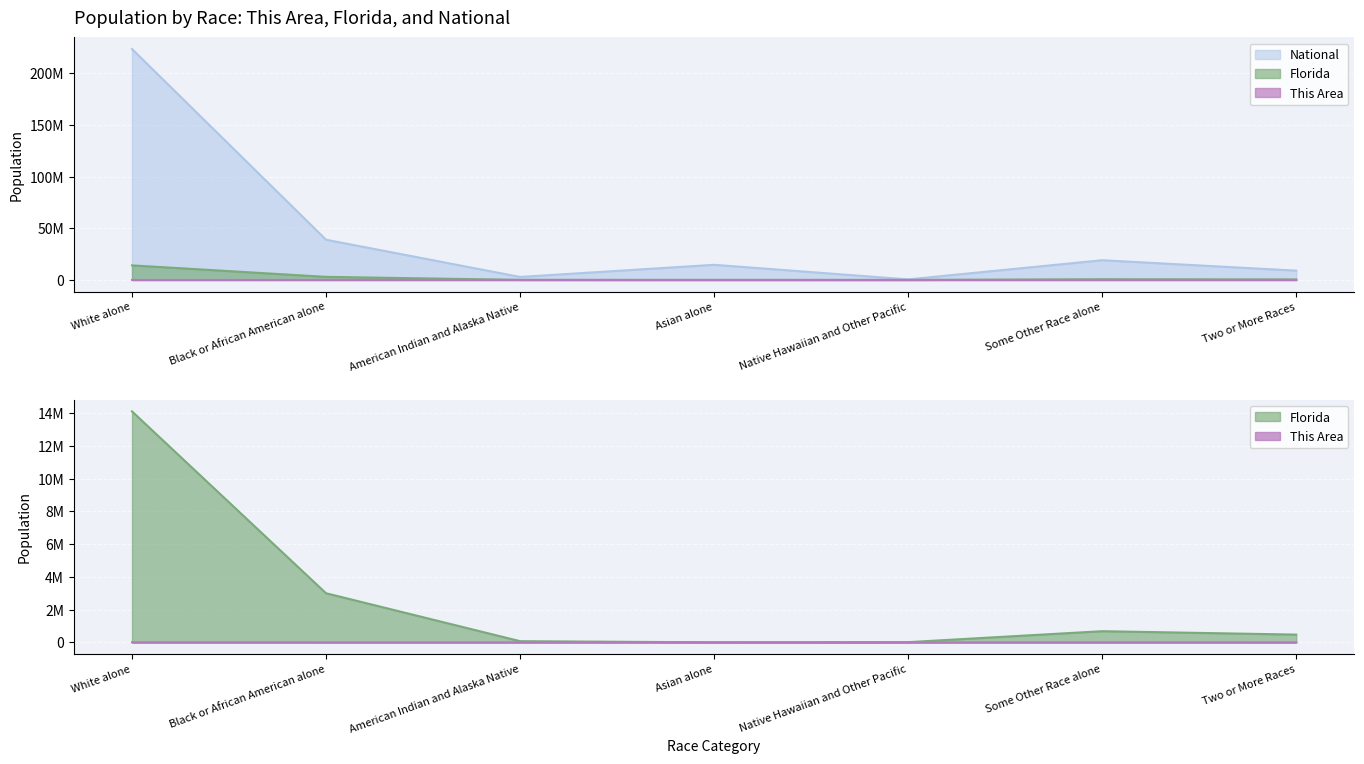

True or false: This Area has more than 2 interior local peaks.

False